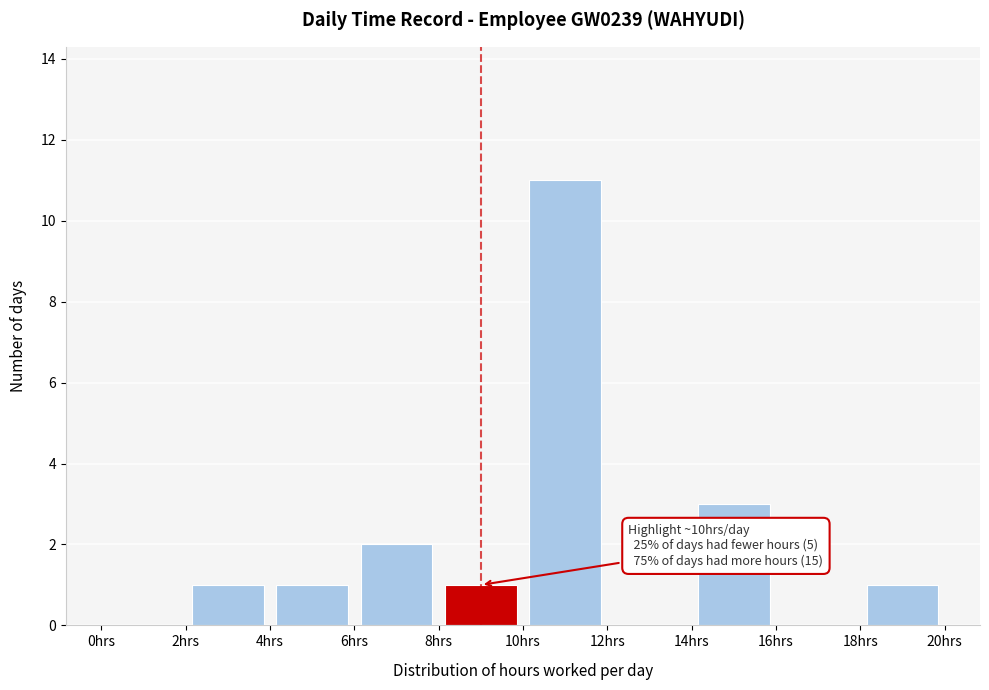

Which range on the x-axis has the tallest bar?

10 to 12